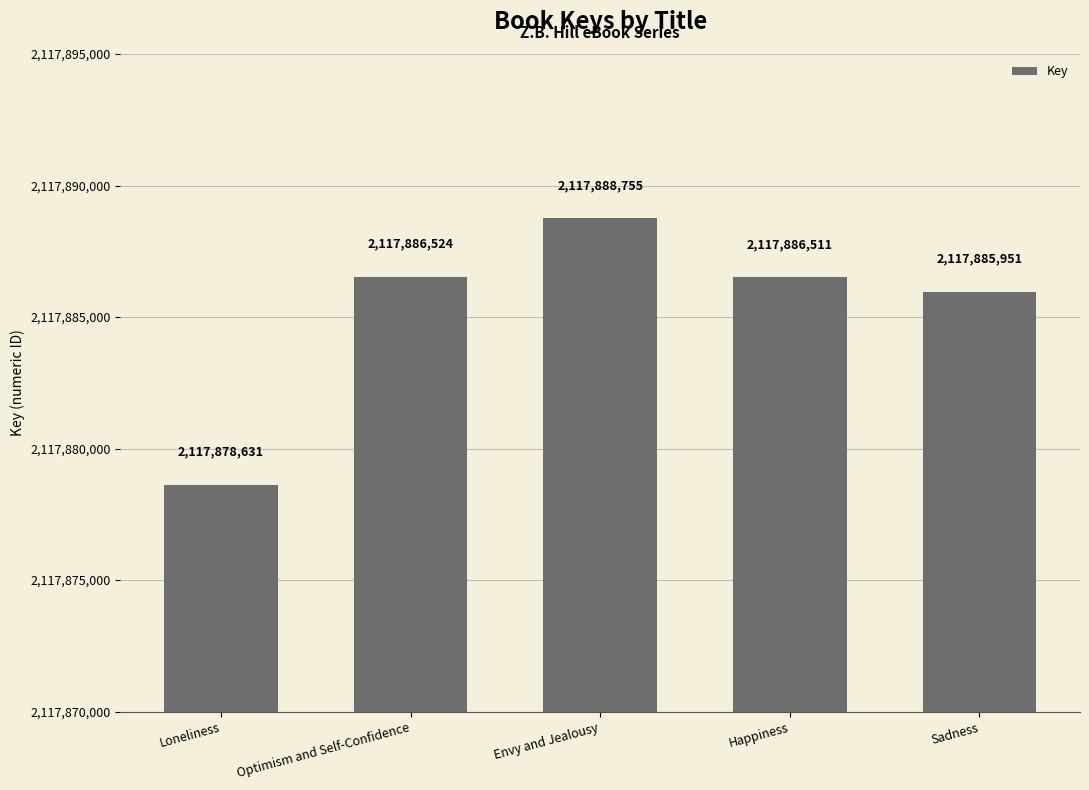

What is the difference between the maximum and minimum values?

10124